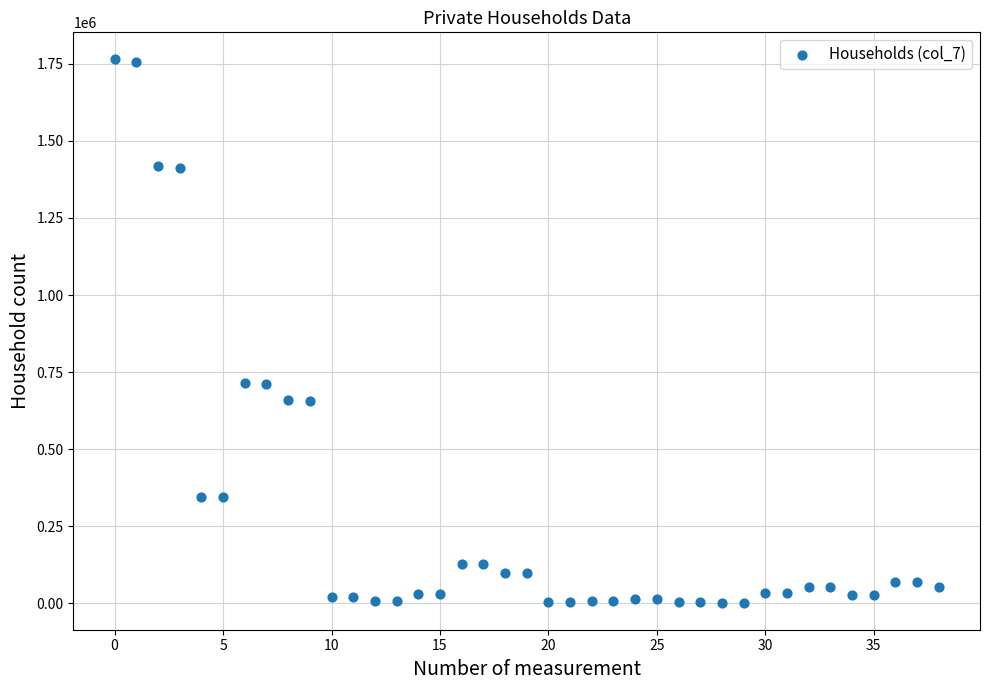

What is the range of Y values (max minus min)?

1761989